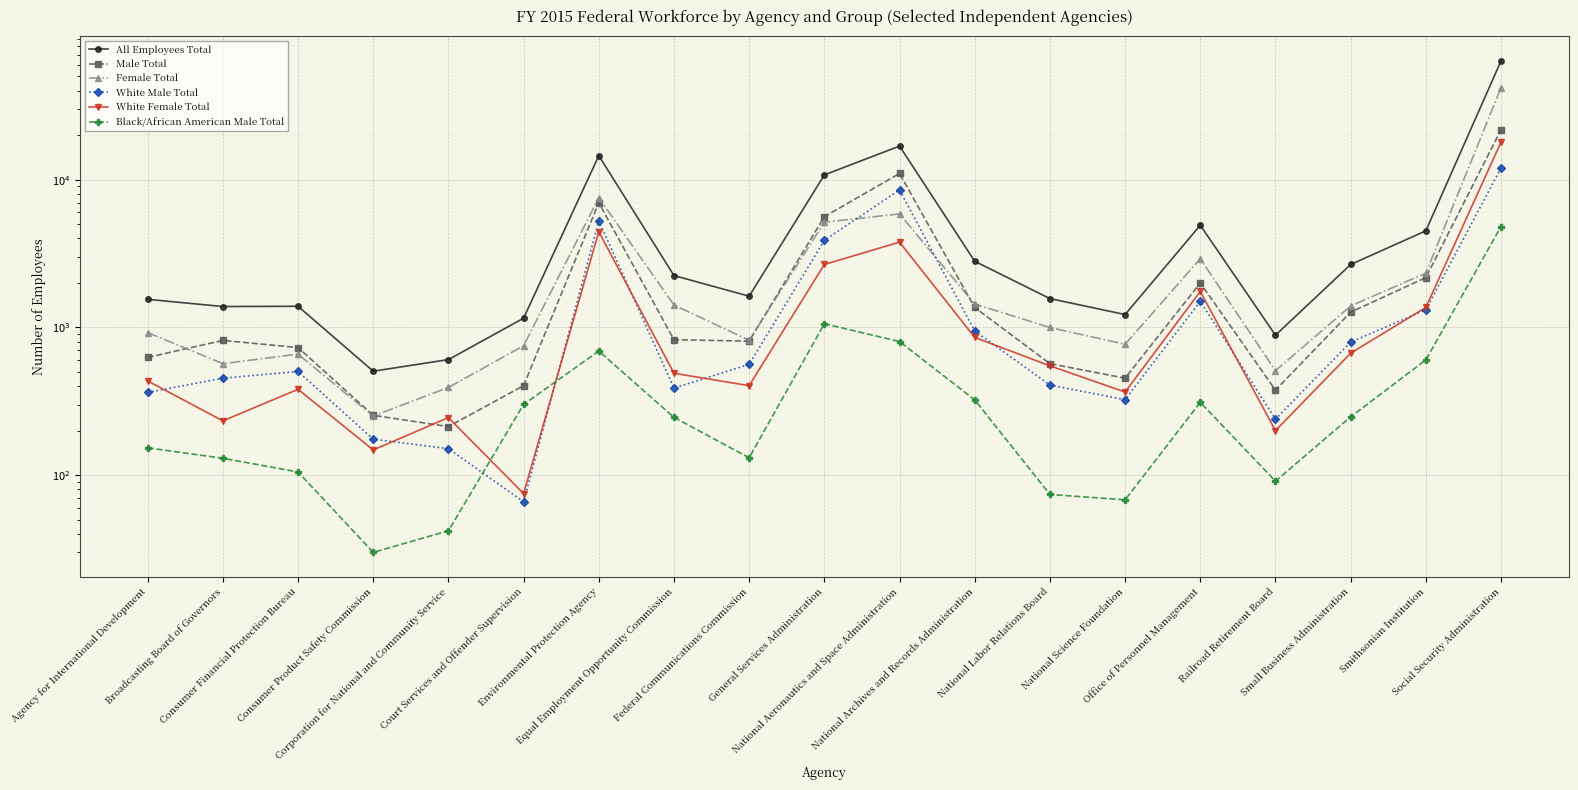

Is it true that Male Total equals 2419 at National Aeronautics and Space Administration?

False